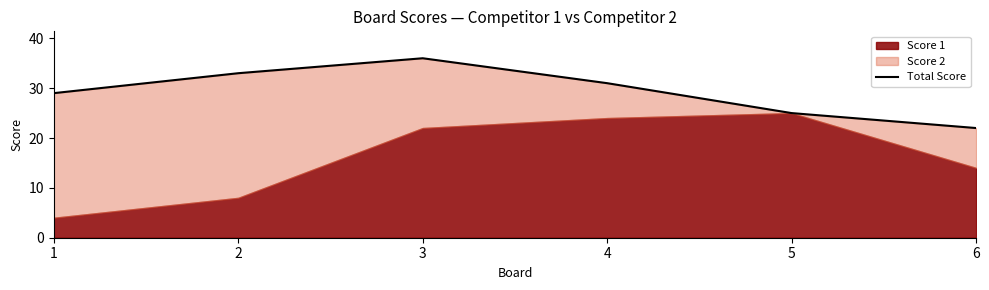

Reading left to right, transcribe all the data shown in this chart.

29	33	36	31	25	22